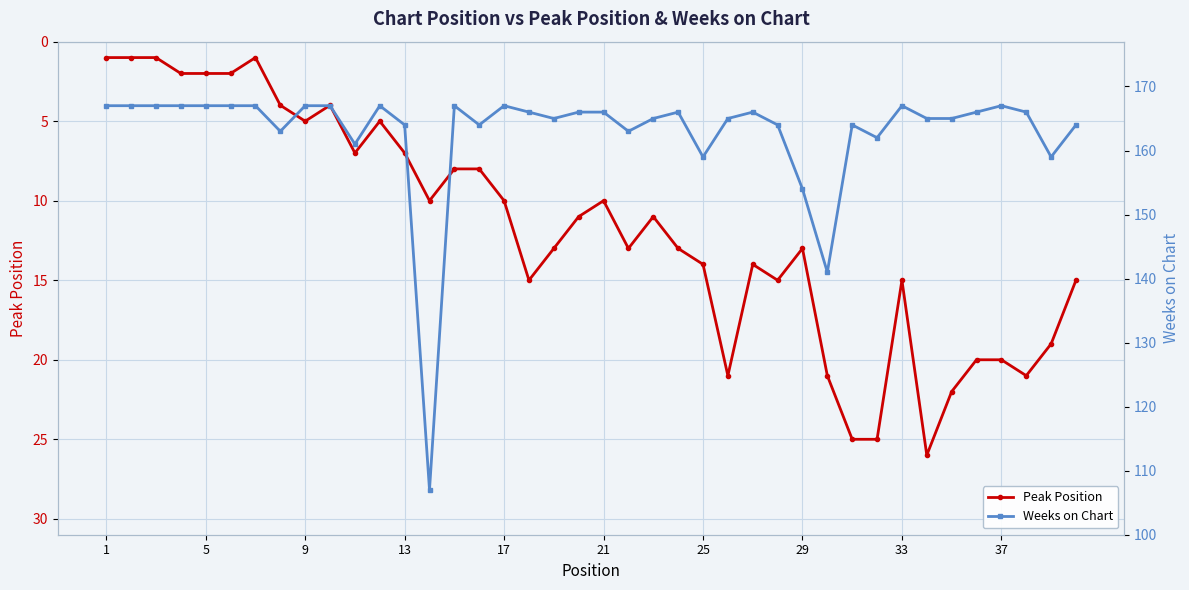

True or false: Peak Position has more than 1 interior local peaks.

True